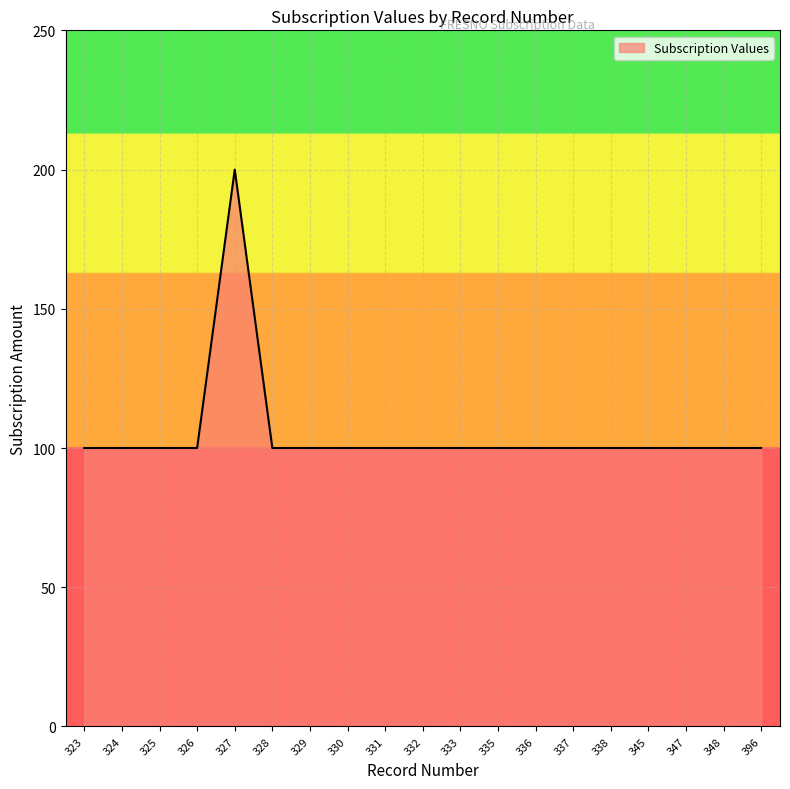

What is the maximum value shown in the chart?

200